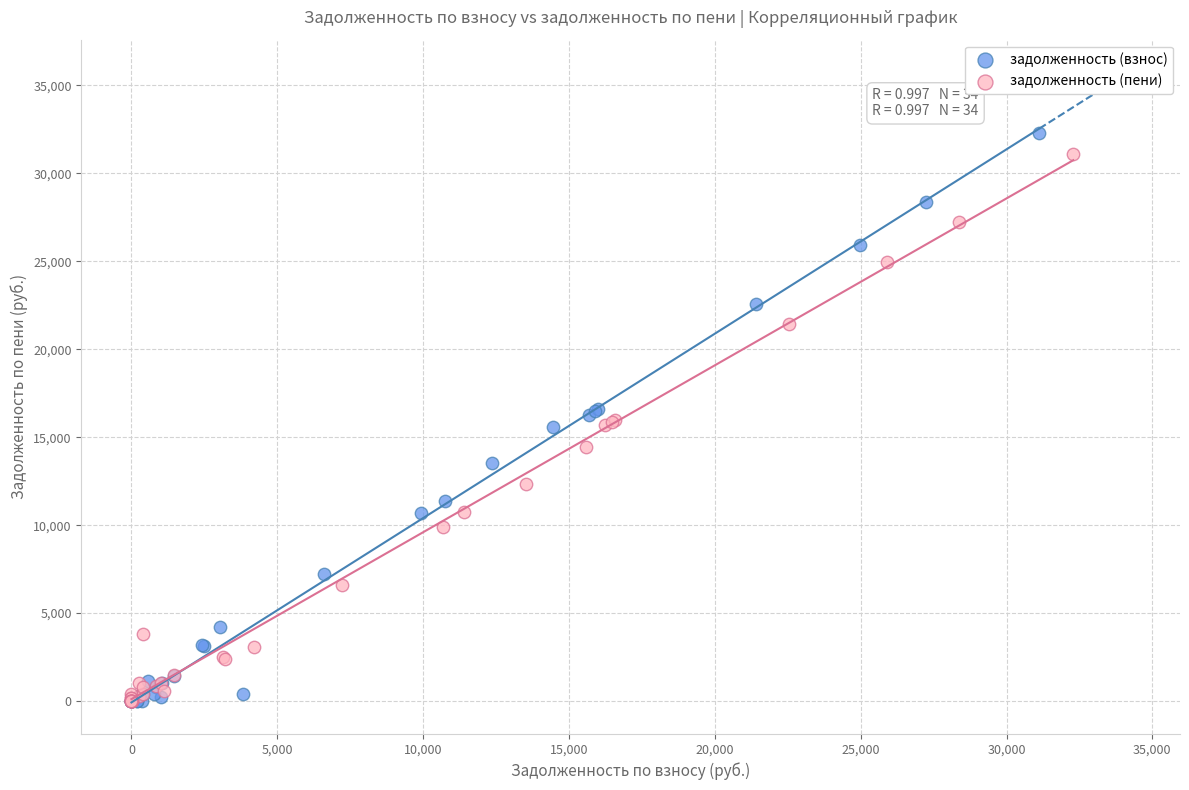

Which series has the largest Y range (max minus min)?

задолженность (взнос)